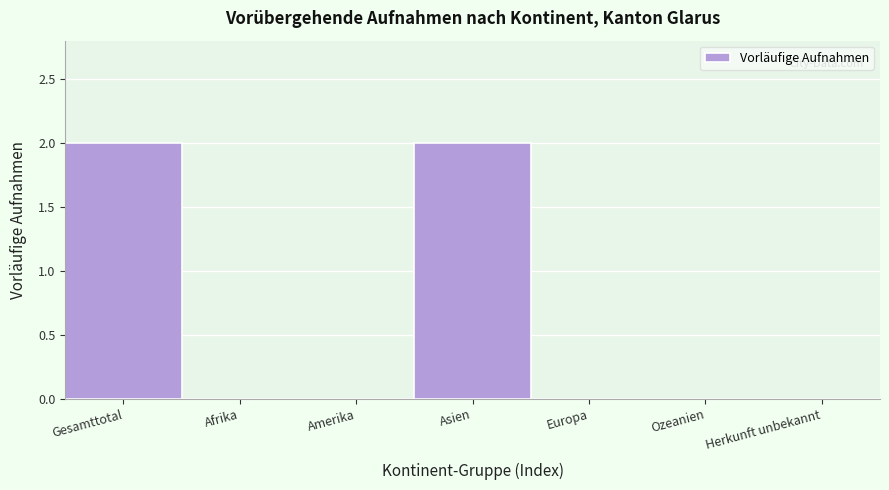

Reading left to right, transcribe all the data shown in this chart.

Gesamttotal=2	Afrika=0	Amerika=0	Asien=2	Europa=0	Ozeanien=0	Herkunft unbekannt=0